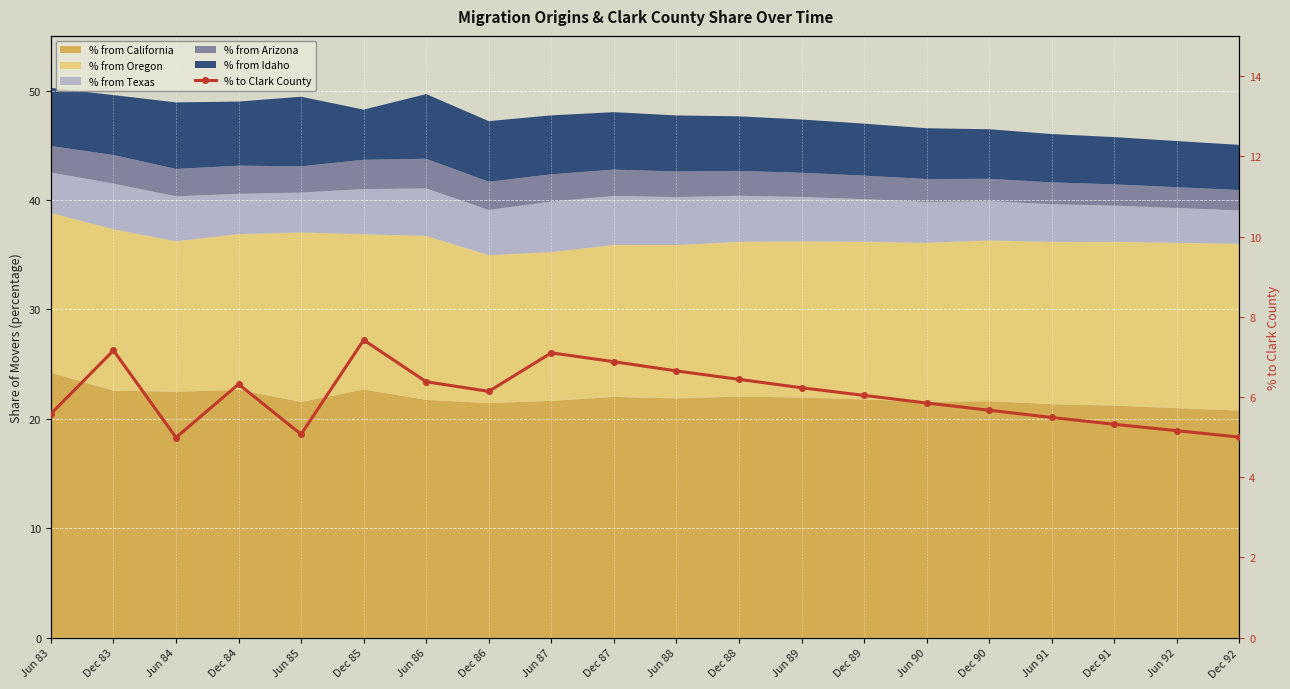

What is the label of the 4th point from the left?

Dec 84